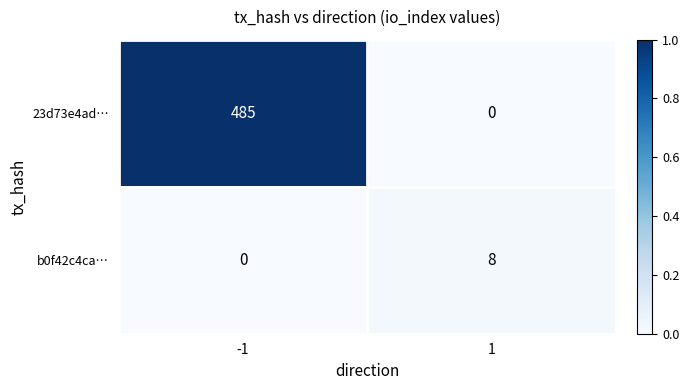

At how many categories does at least one series exceed 0?

2